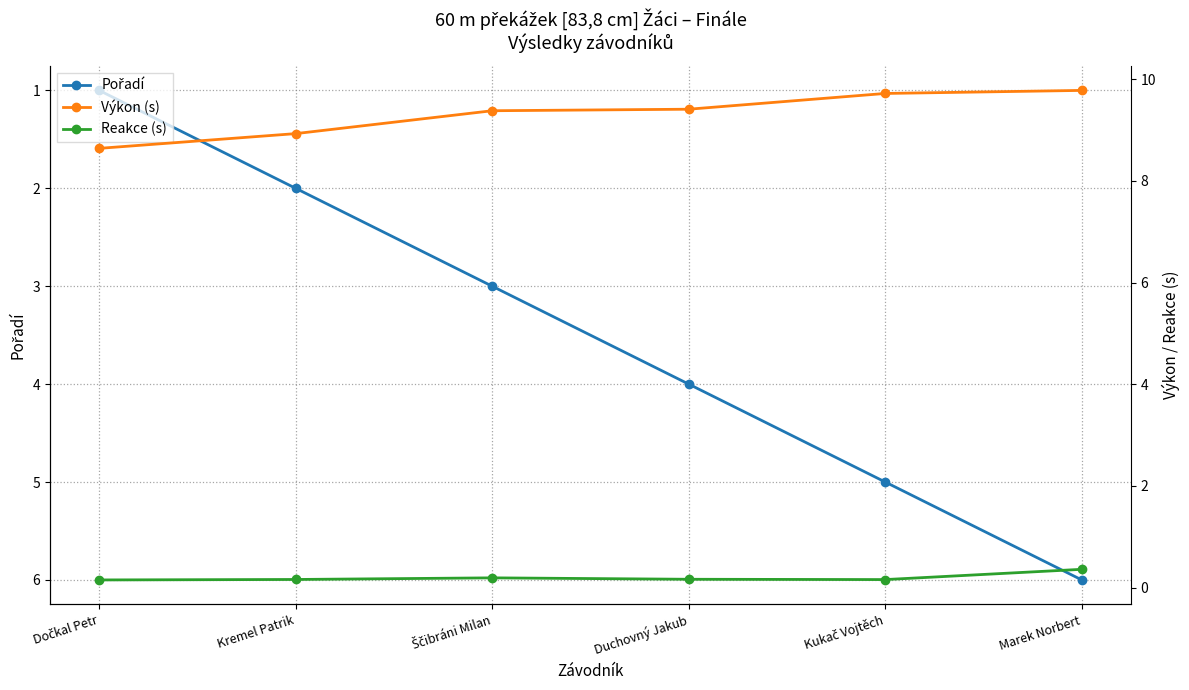

The value of Výkon (s) at Duchovný Jakub is 9.4. True or false?

True